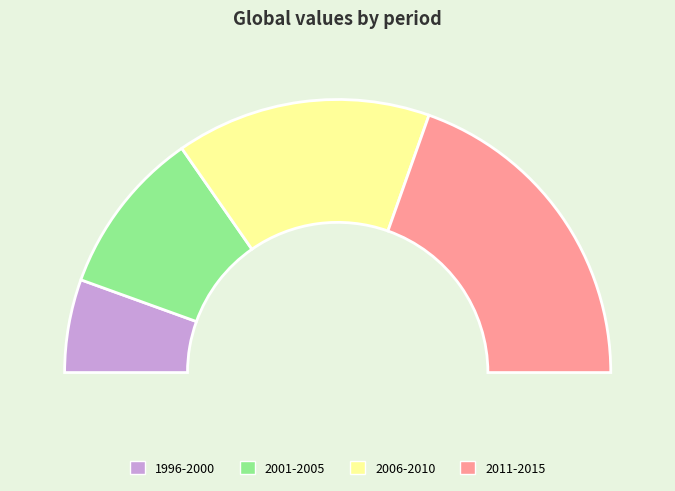

Which category has the biggest portion of the pie?

2011-2015